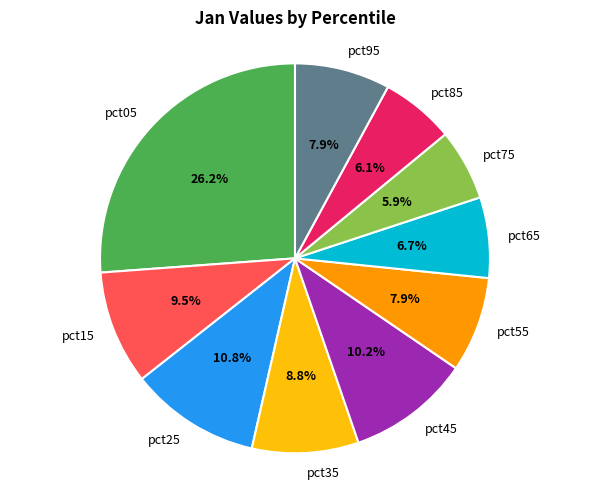

To the nearest percent, what percentage of the pie is pct45?

10%